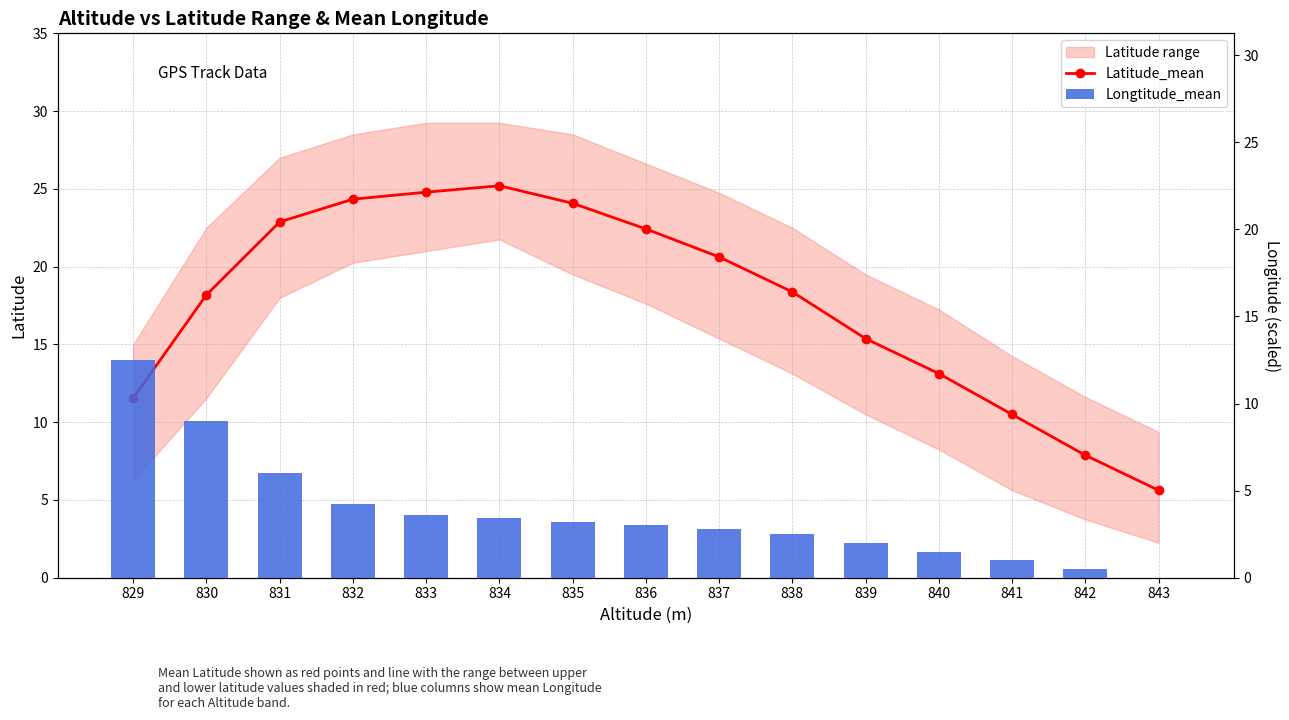

Is it true that Latitude_mean equals 24.1 at 835?

True